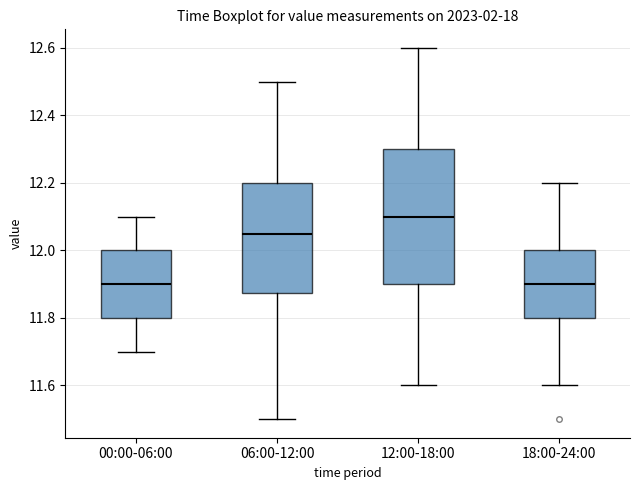

Where does the lower whisker of the box for 18:00-24:00 end on the y-axis? The values are not printed on the chart, so give them approximately, as read against the axis.

11.60